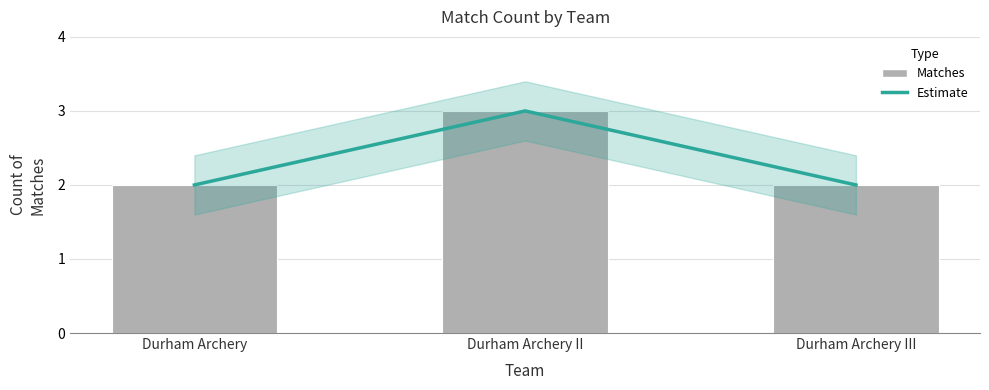

Reading left to right, what are all the values shown in this chart?

Estimate: Durham Archery=2	Durham Archery II=3	Durham Archery III=2
Count of Matches: Durham Archery=2	Durham Archery II=3	Durham Archery III=2